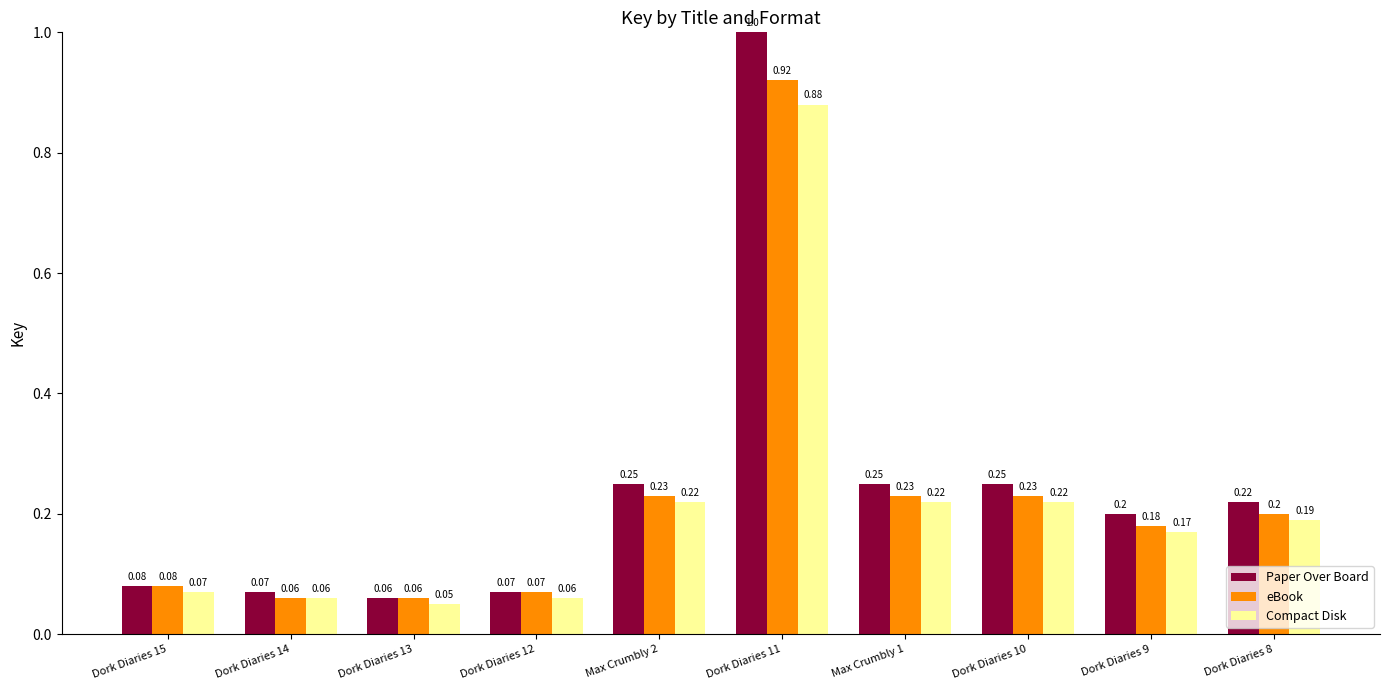

What is the difference between the eBook values at Dork Diaries 11 and Max Crumbly 1?

0.7